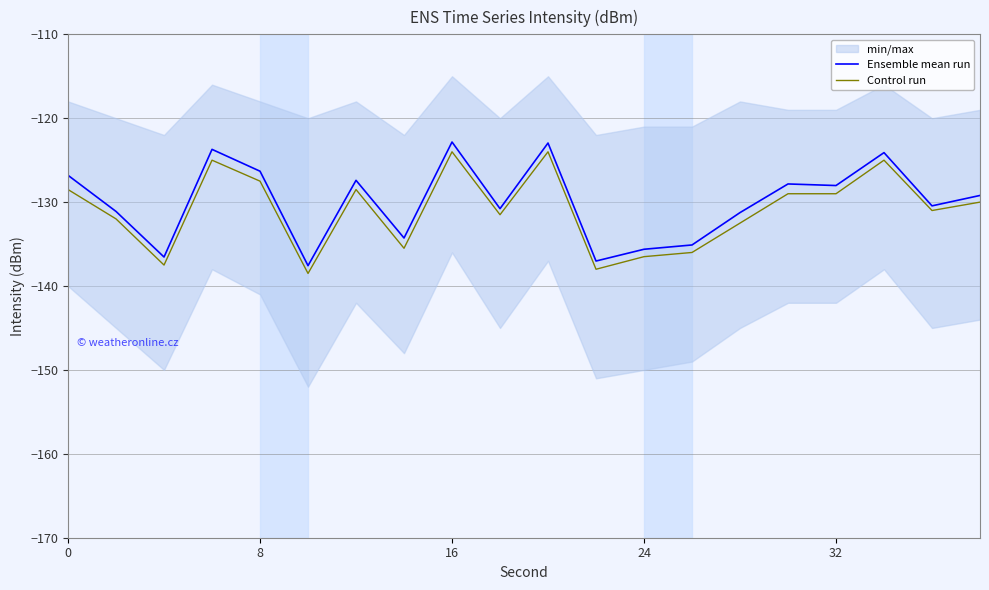

True or false: Control run has a value of -191.4 at 16.

False